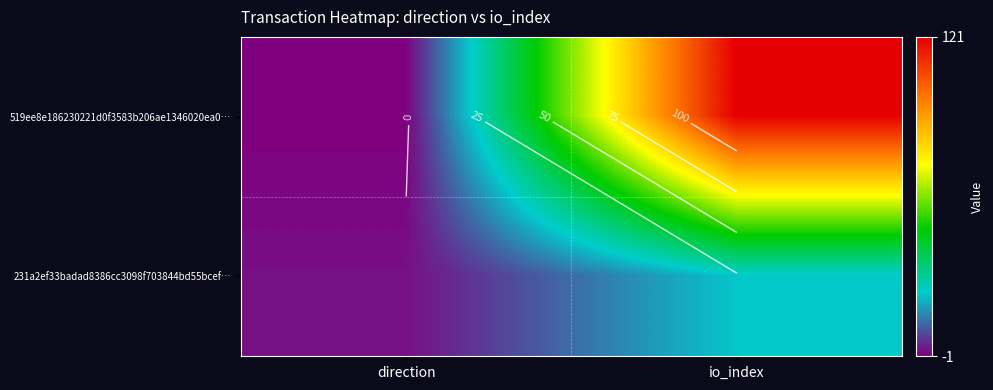

What is the average value of the 519ee8e186230221d0f3583b206ae1346020ea0… series?

60